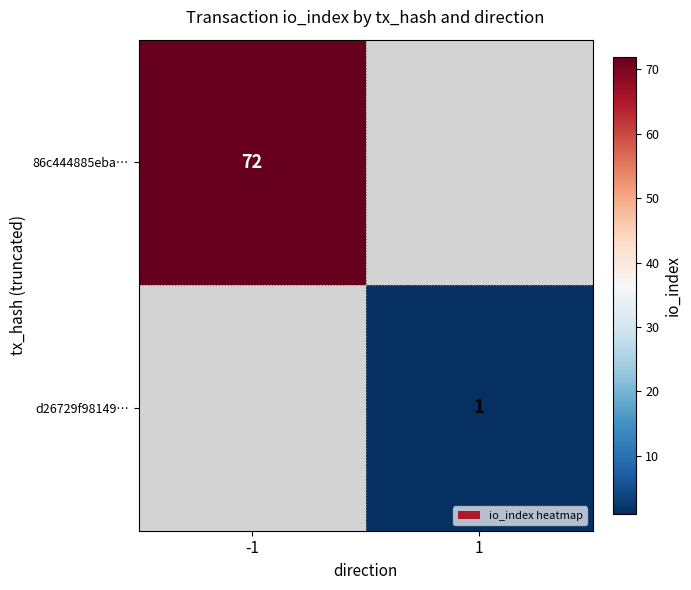

The value of d26729f98149… at 1 is 1. True or false?

True